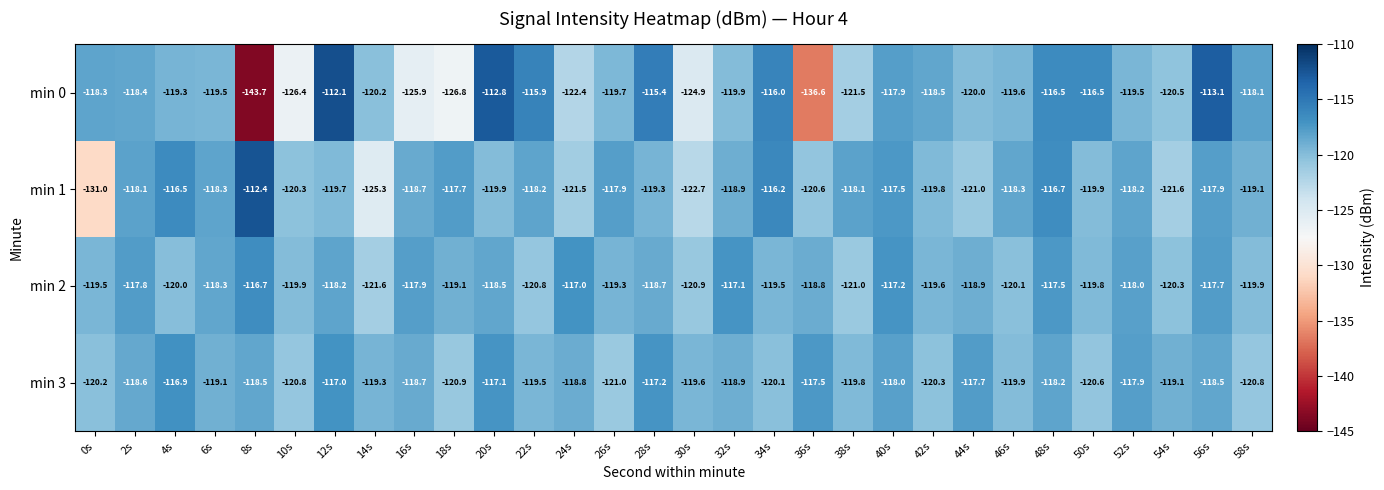

The min 3 series shows -119.3 at 14s. True or false?

True